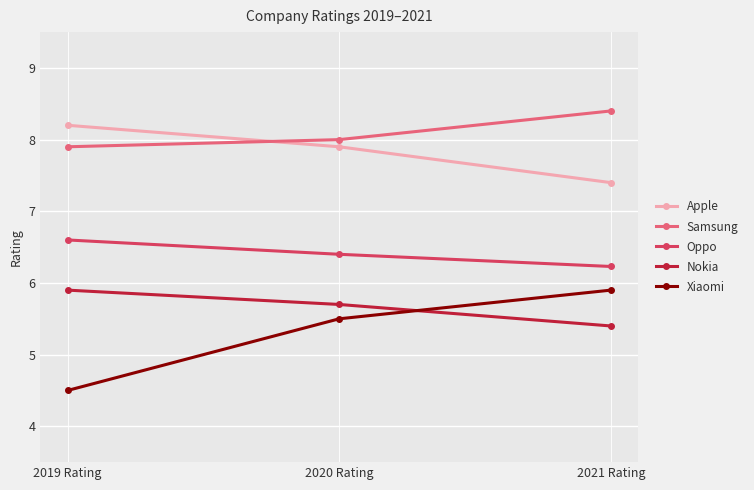

Which series has the largest total across all categories?

Samsung